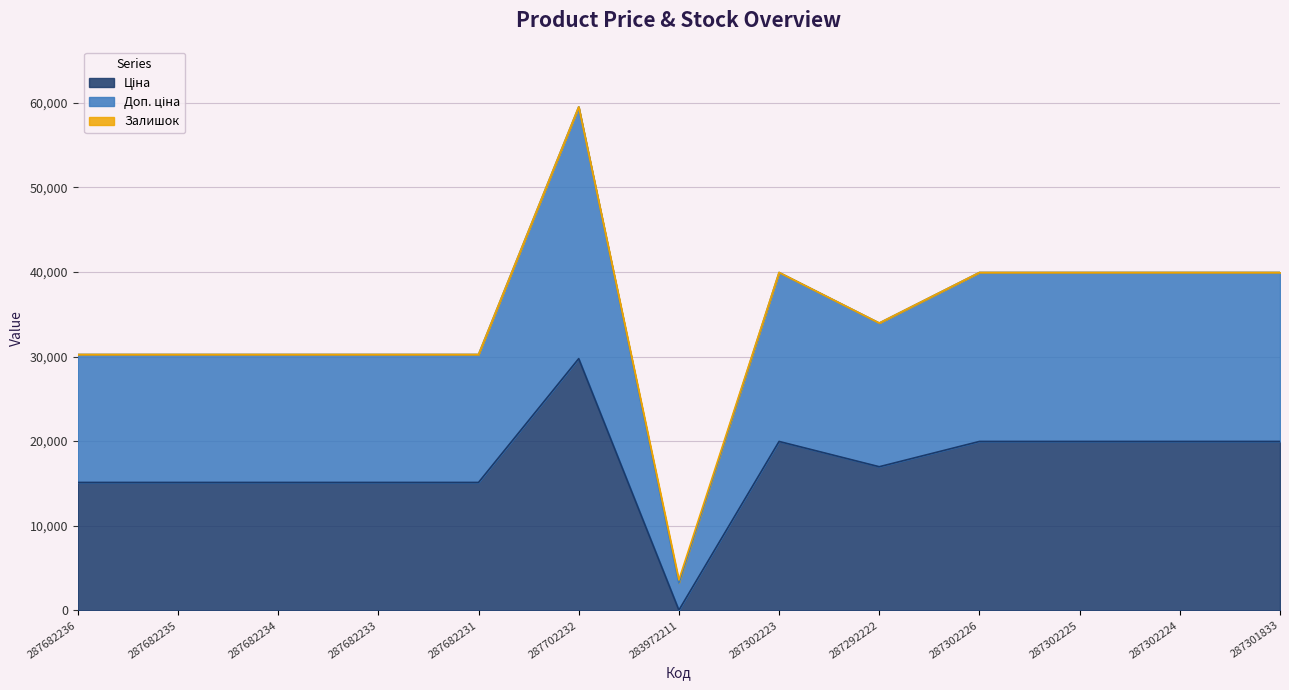

Which category has the highest value in the Ціна series?

287702232